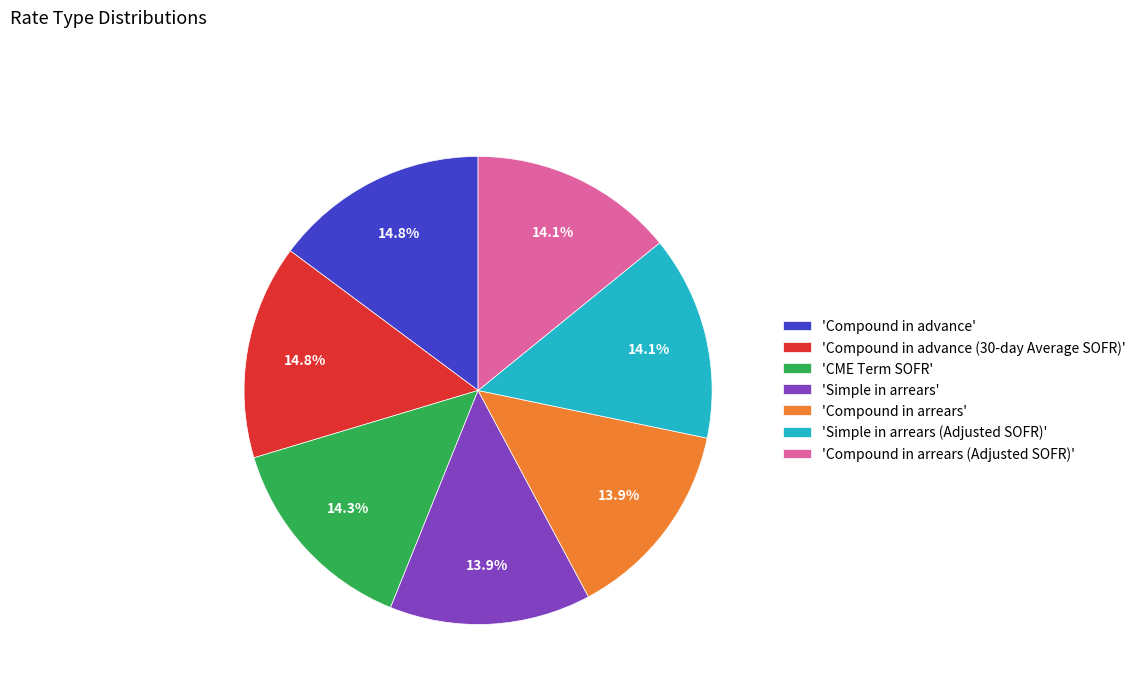

Combined, do 'CME Term SOFR' and 'Compound in advance' account for over 50%?

No